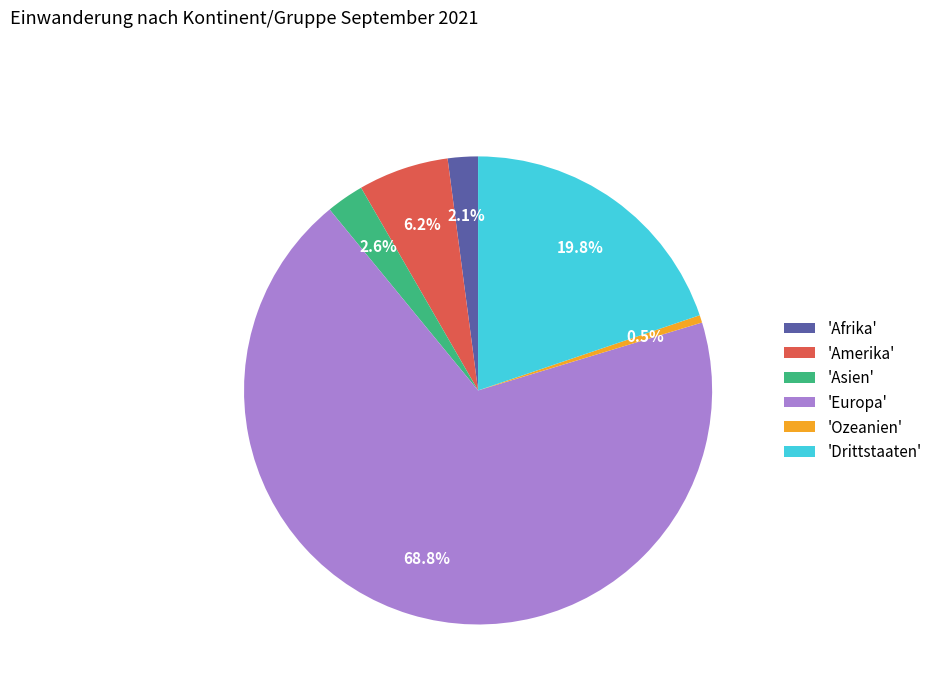

Combined, what portion of the pie is 'Drittstaaten' and 'Asien'?

22.4%